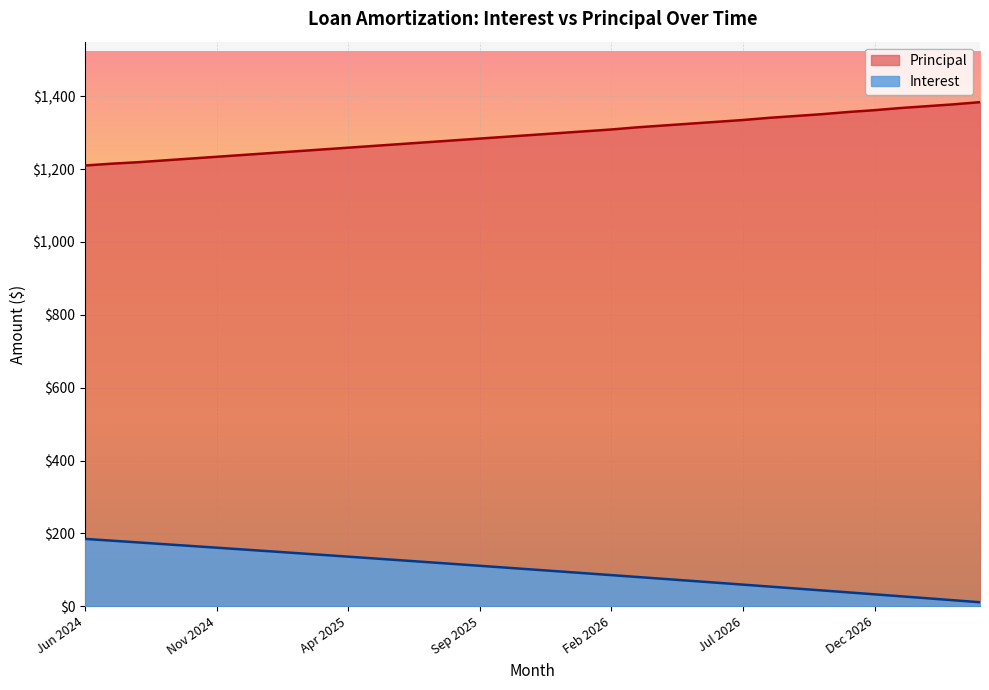

Rank the series at Aug 2024 from lowest to highest value.

Interest, Principal